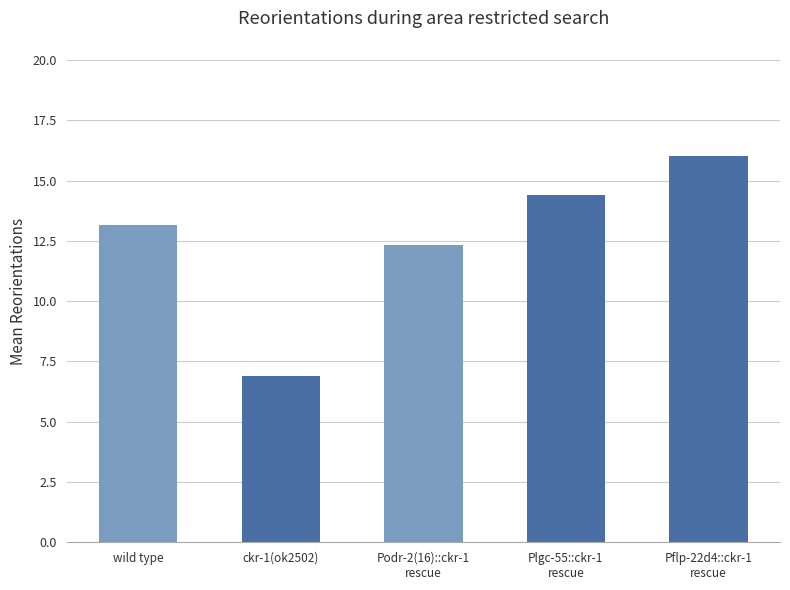

What is the smallest value displayed?

6.9